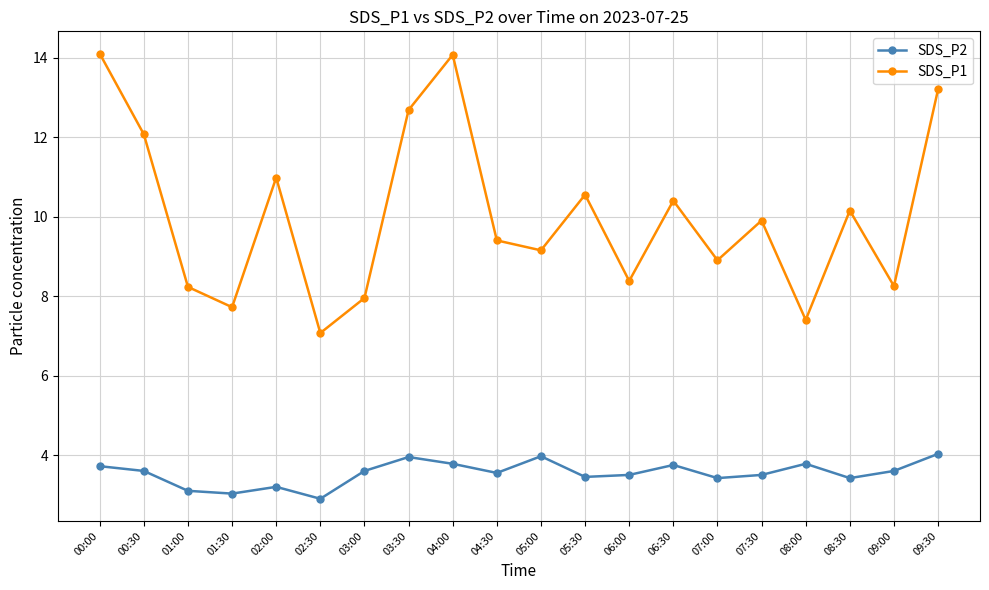

Where is the first local maximum for SDS_P1?

02:00